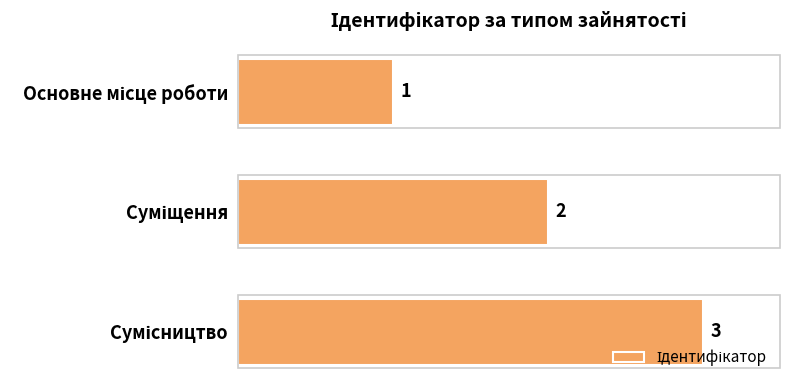

What is the greatest value displayed?

3